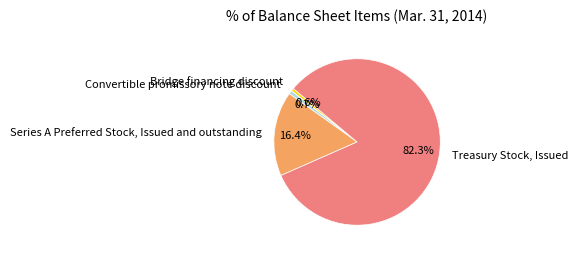

Which slice is the largest?

Treasury Stock, Issued